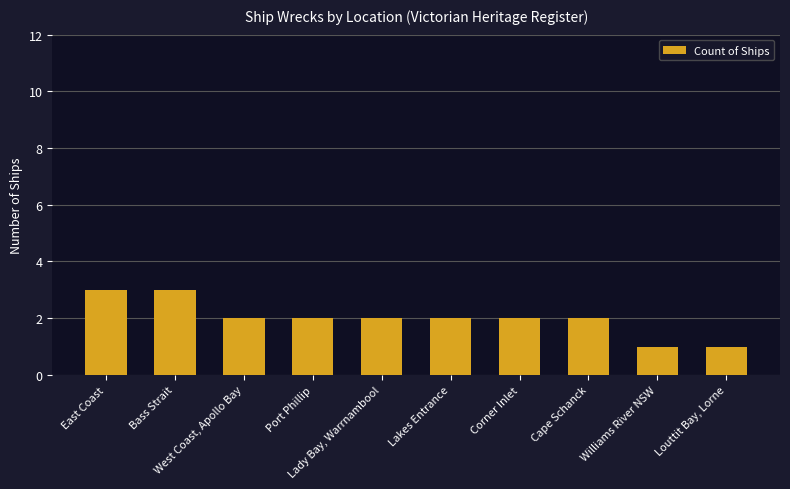

Where does the data first go above 2?

East Coast